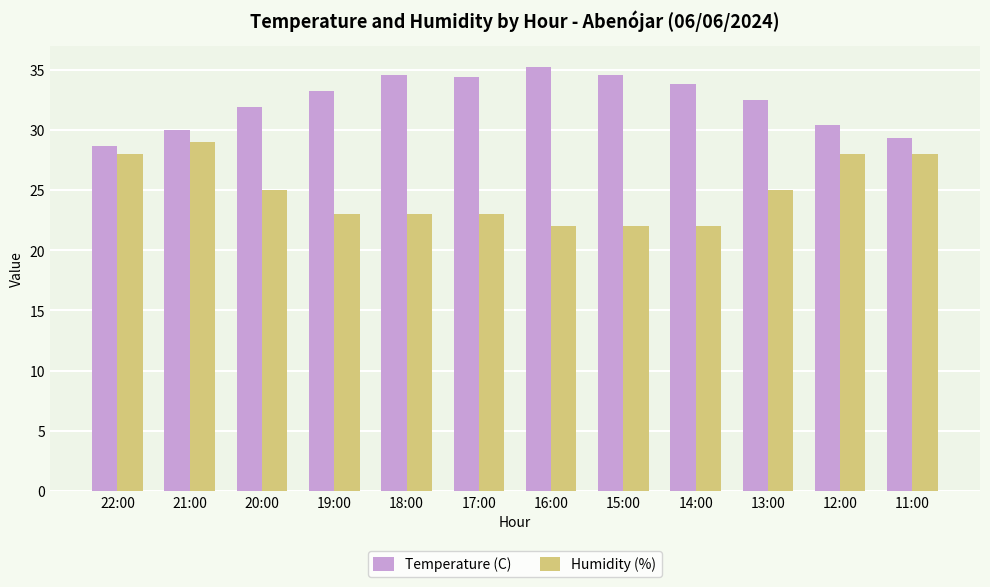

What is the value of the Temperature (C) bar at the 8th from the left?

34.6